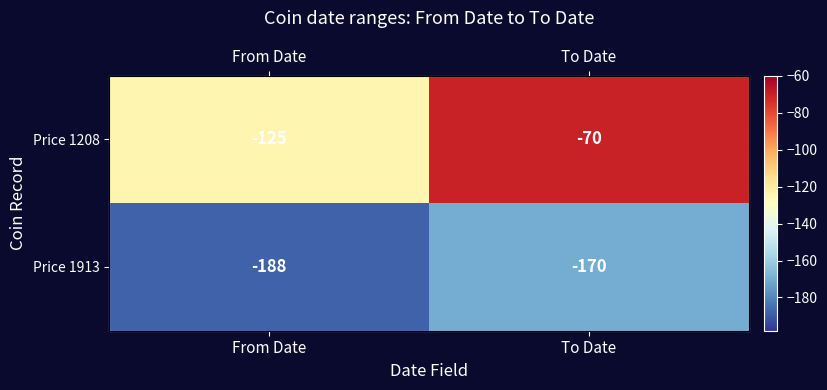

True or false: Price 1208 has a value of -170 at From Date.

False